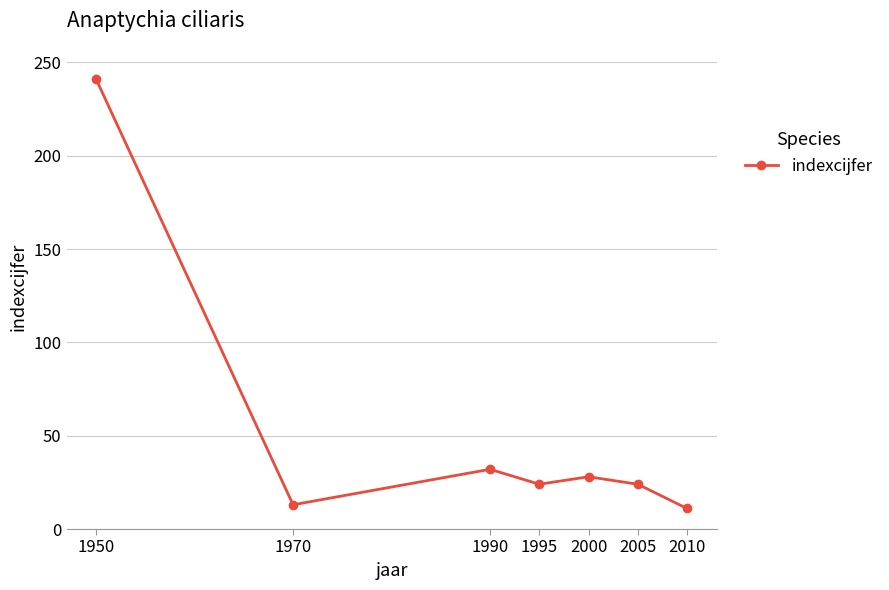

What is the value of the 3rd point from the left?

32